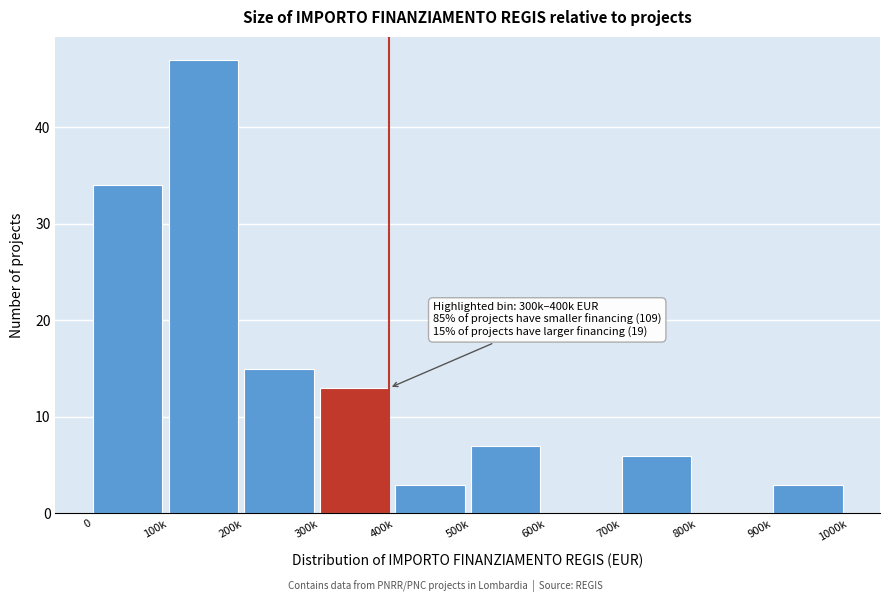

Reading left to right, extract all data points from this chart.

0=34	100k=47	200k=15	300k=13	400k=3	500k=7	600k=0	700k=6	800k=0	900k=3